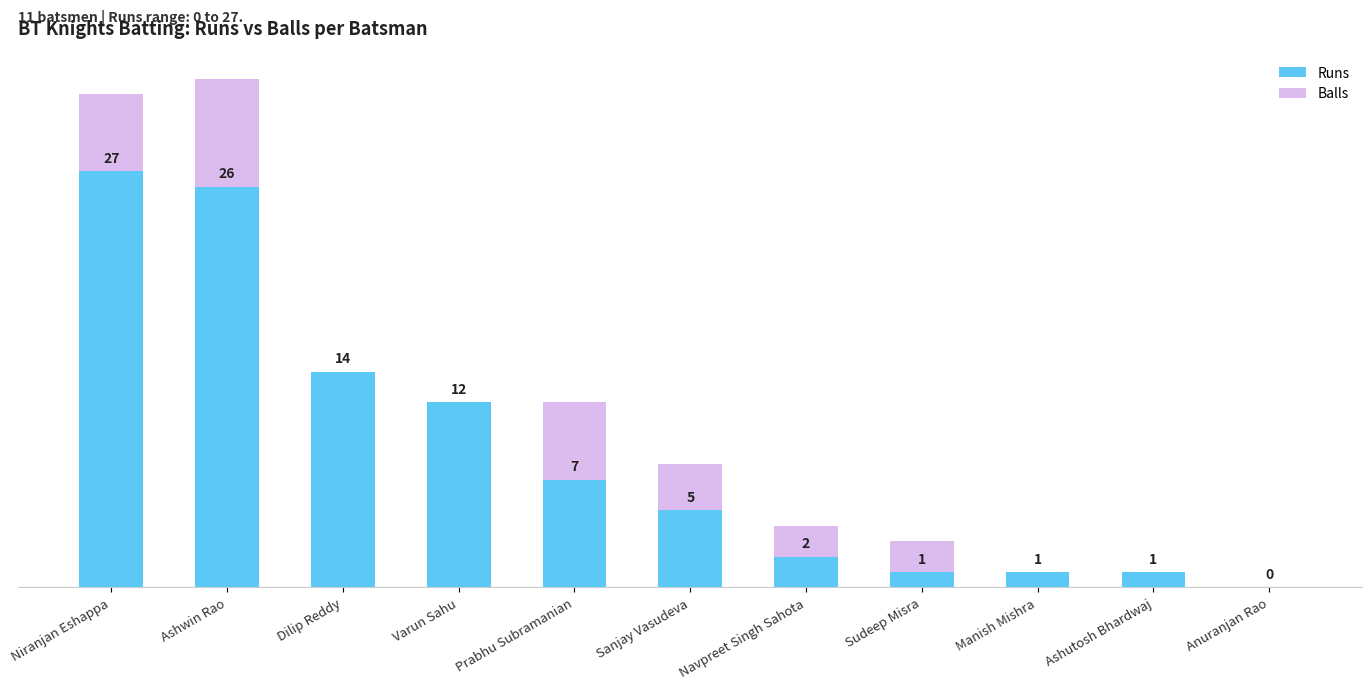

Reading left to right, what are all the values shown in this chart?

Runs: Niranjan Eshappa=27	Ashwin Rao=26	Dilip Reddy=14	Varun Sahu=12	Prabhu Subramanian=7	Sanjay Vasudeva=5	Navpreet Singh Sahota=2	Sudeep Misra=1	Manish Mishra=1	Ashutosh Bhardwaj=1	Anuranjan Rao=0
Balls: Niranjan Eshappa=32	Ashwin Rao=33	Dilip Reddy=14	Varun Sahu=12	Prabhu Subramanian=12	Sanjay Vasudeva=8	Navpreet Singh Sahota=4	Sudeep Misra=3	Manish Mishra=1	Ashutosh Bhardwaj=1	Anuranjan Rao=0